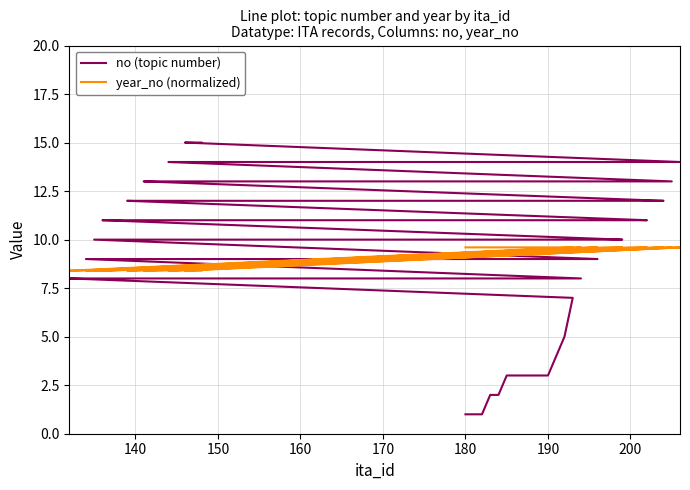

At how many categories does at least one series exceed 13?

6